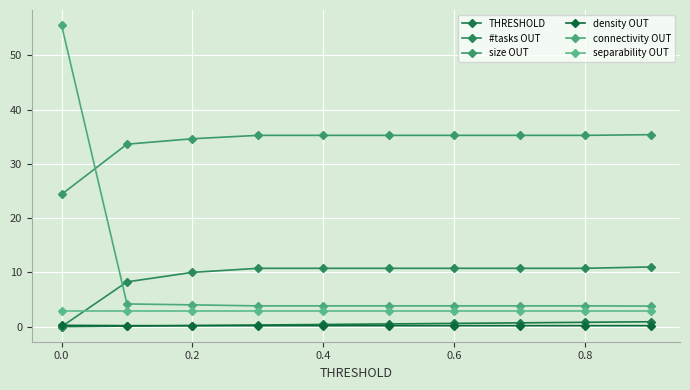

How many distinct data groups are displayed?

6